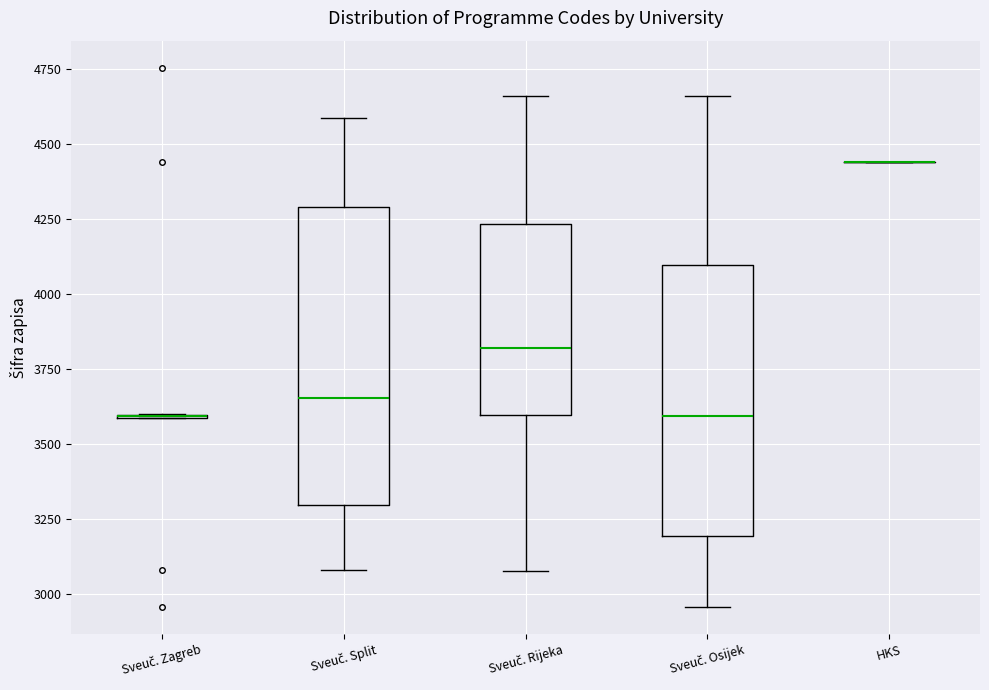

Which box is the tallest, from its lower edge to its upper edge?

Sveuč. Split